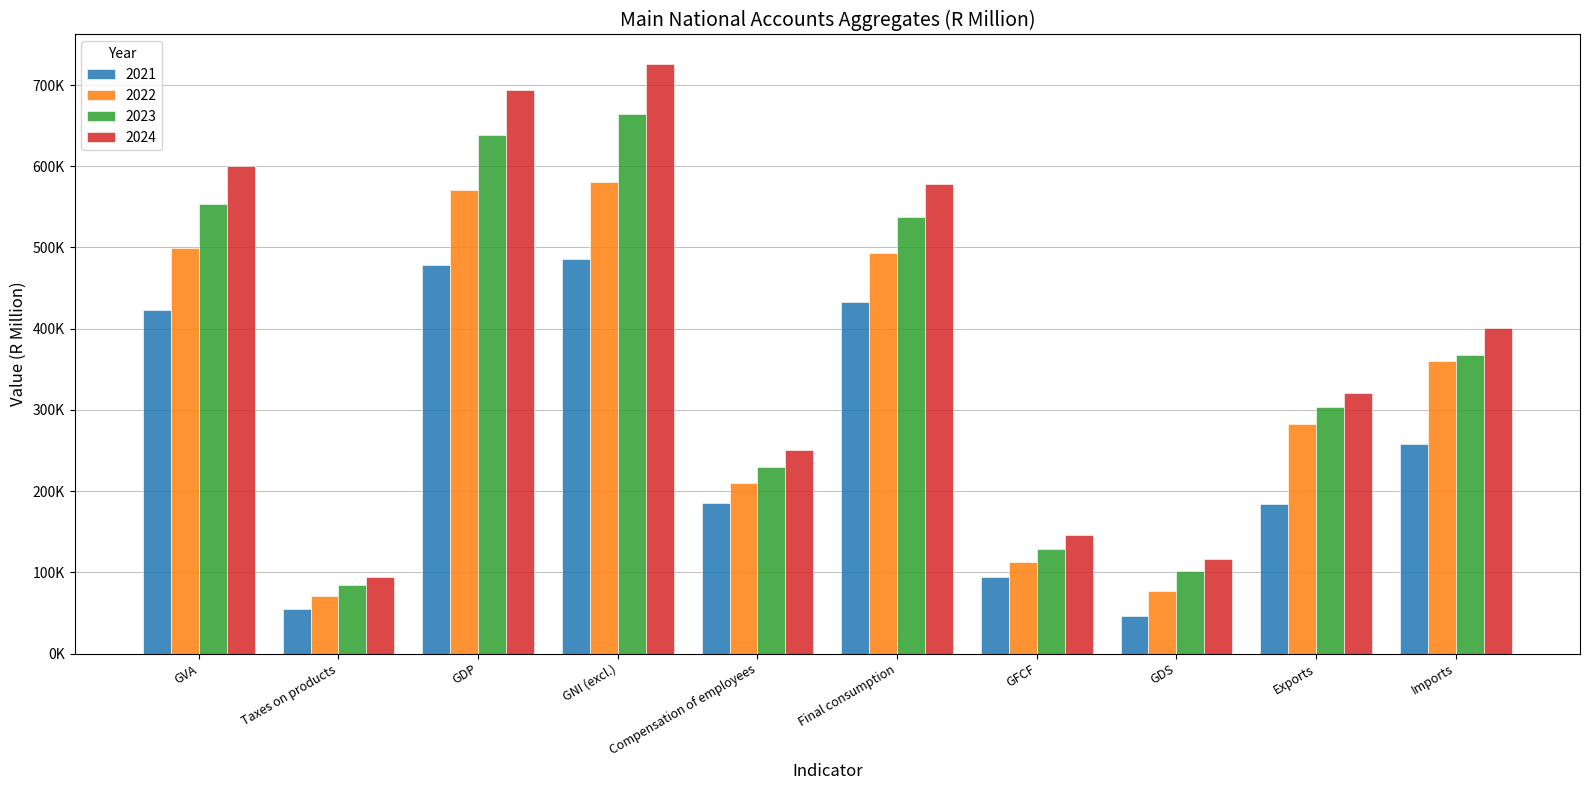

Which series has the largest total across all categories?

2024